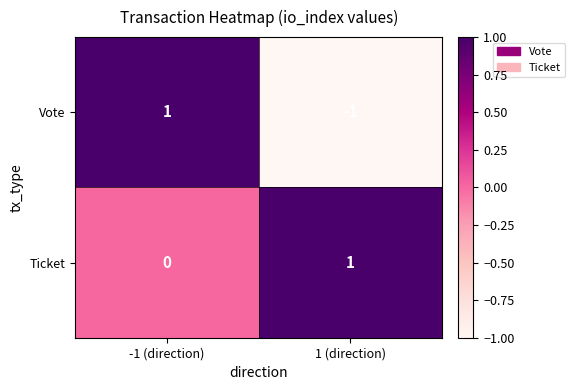

True or false: Ticket has a value of -1 at -1 (direction).

False